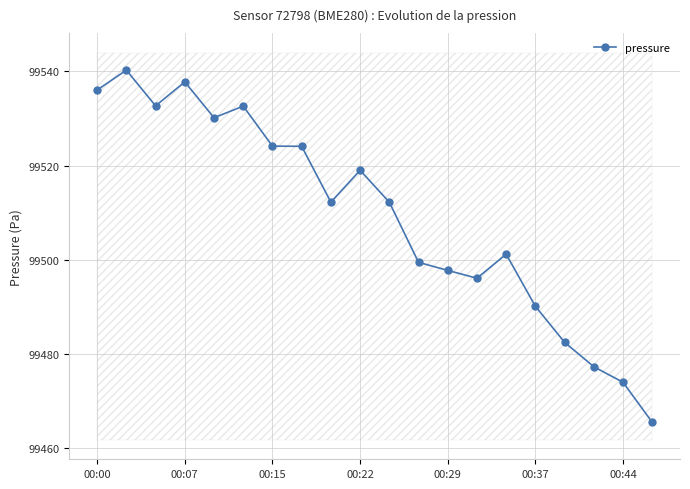

True or false: pressure has more than 0 interior local peaks.

True